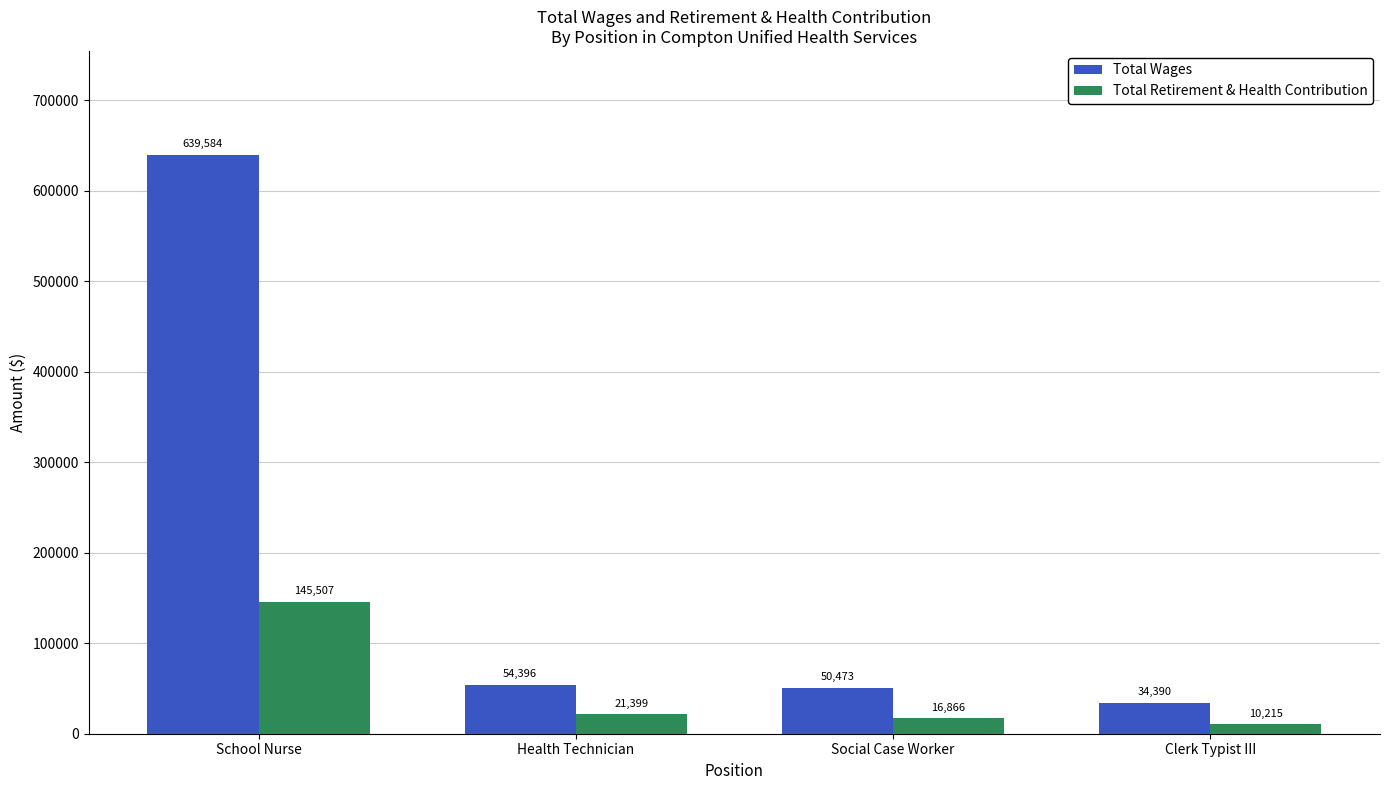

At how many categories does at least one series exceed 163214?

1